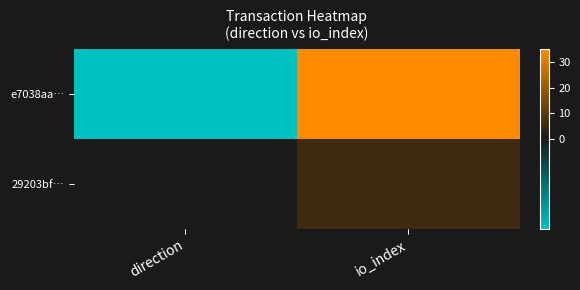

At how many categories does at least one series exceed 61?

1